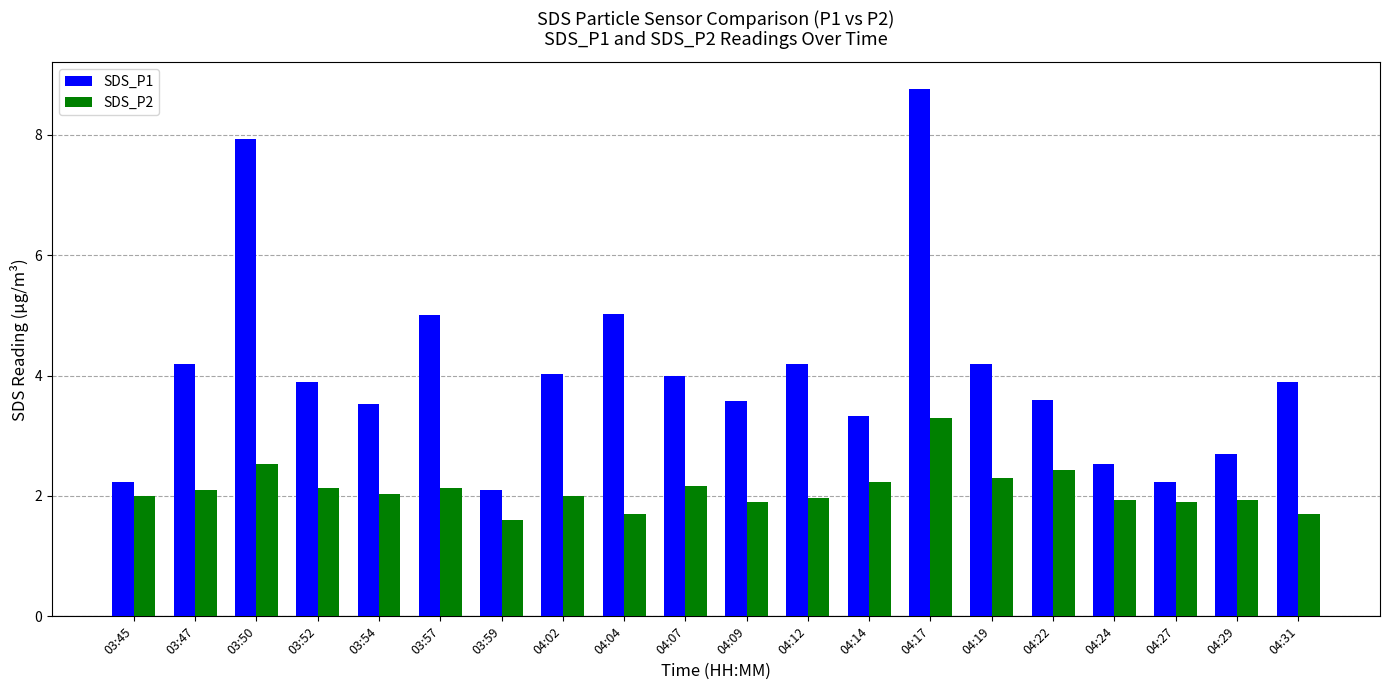

Count the number of categories in the chart.

20